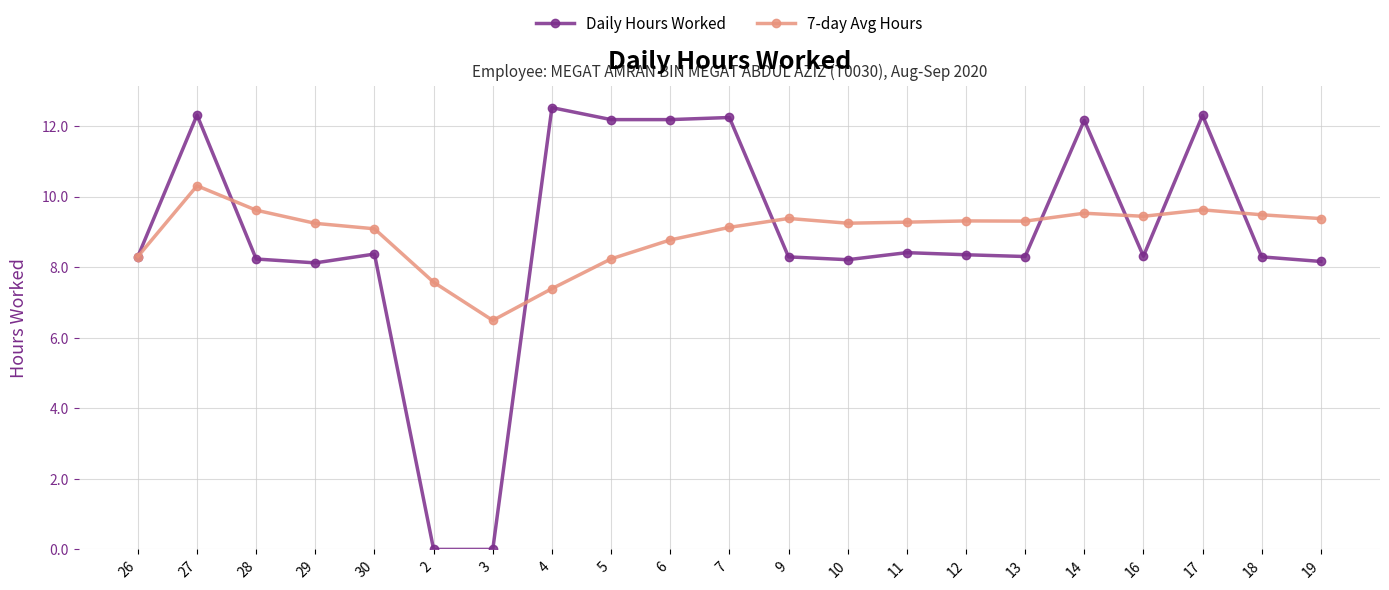

Rank the series by their maximum value, from highest to lowest.

Daily Hours Worked, 7-day Avg Hours